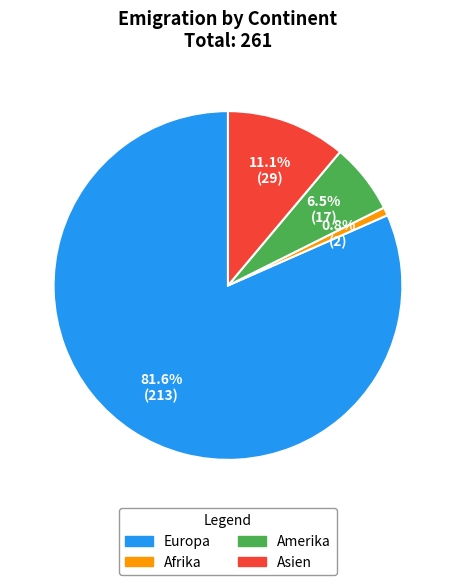

Is there a majority slice in this chart?

Yes